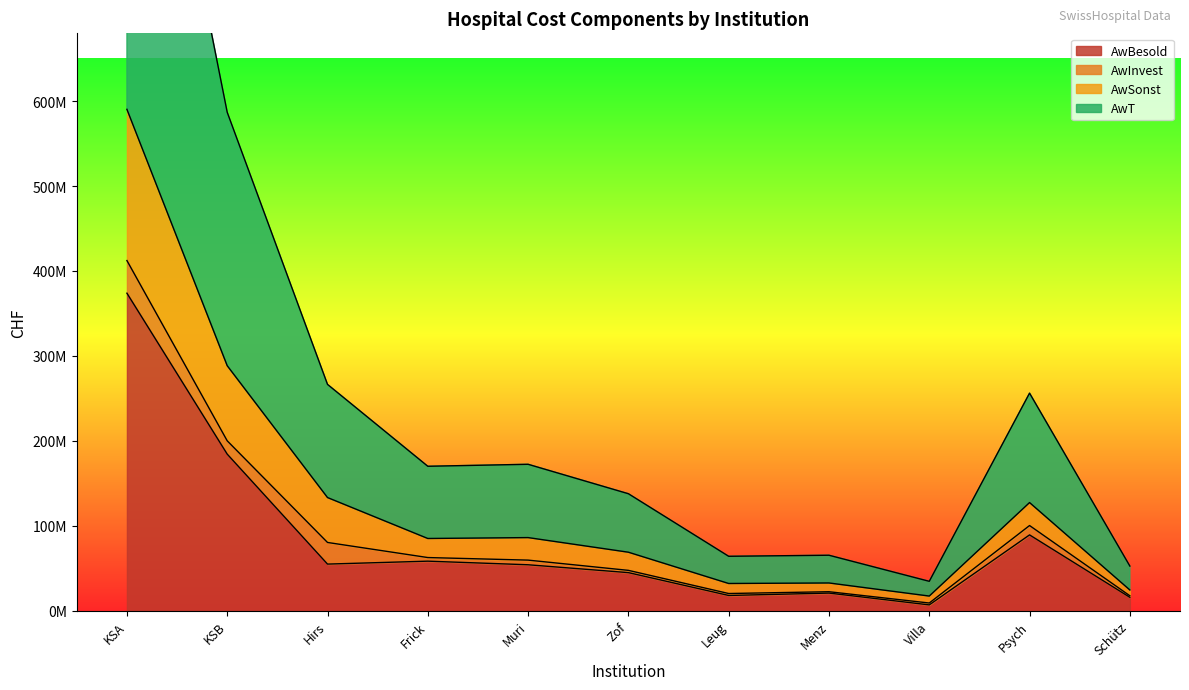

What is the total value across all series at 1?

2145763349